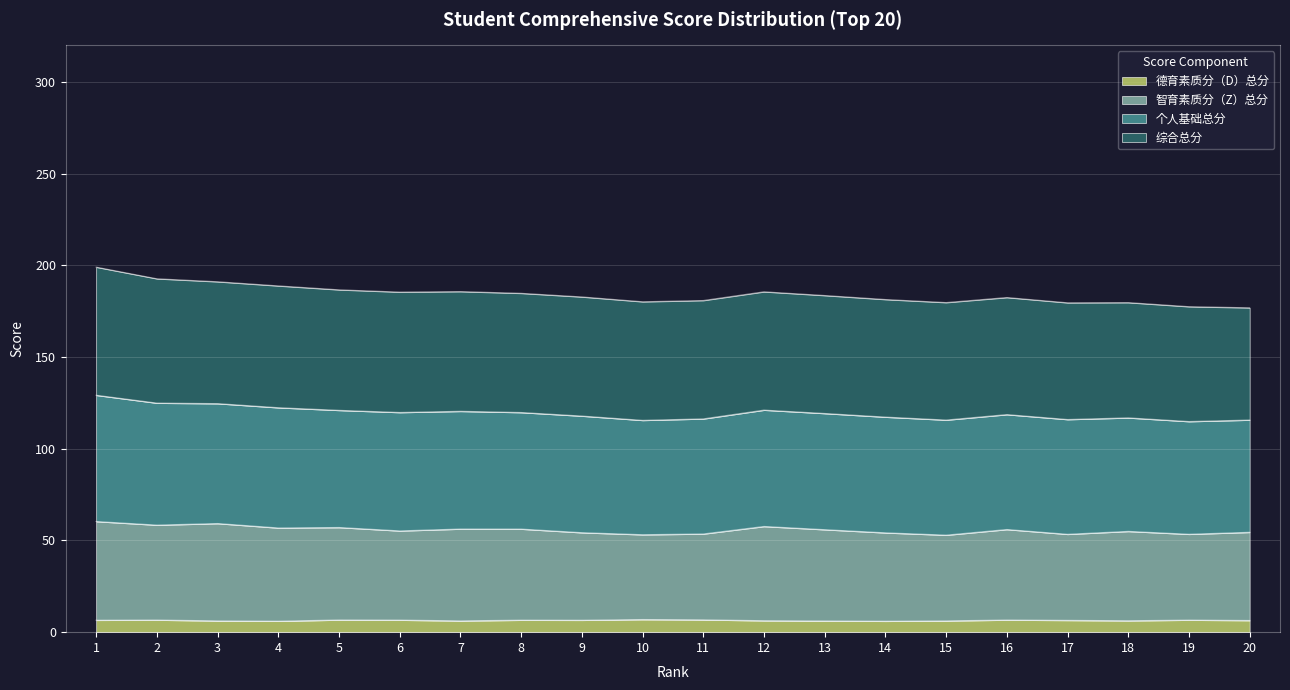

What are all the series names shown in the legend?

德育素质分（D）总分, 智育素质分（Z）总分, 个人基础总分, 综合总分